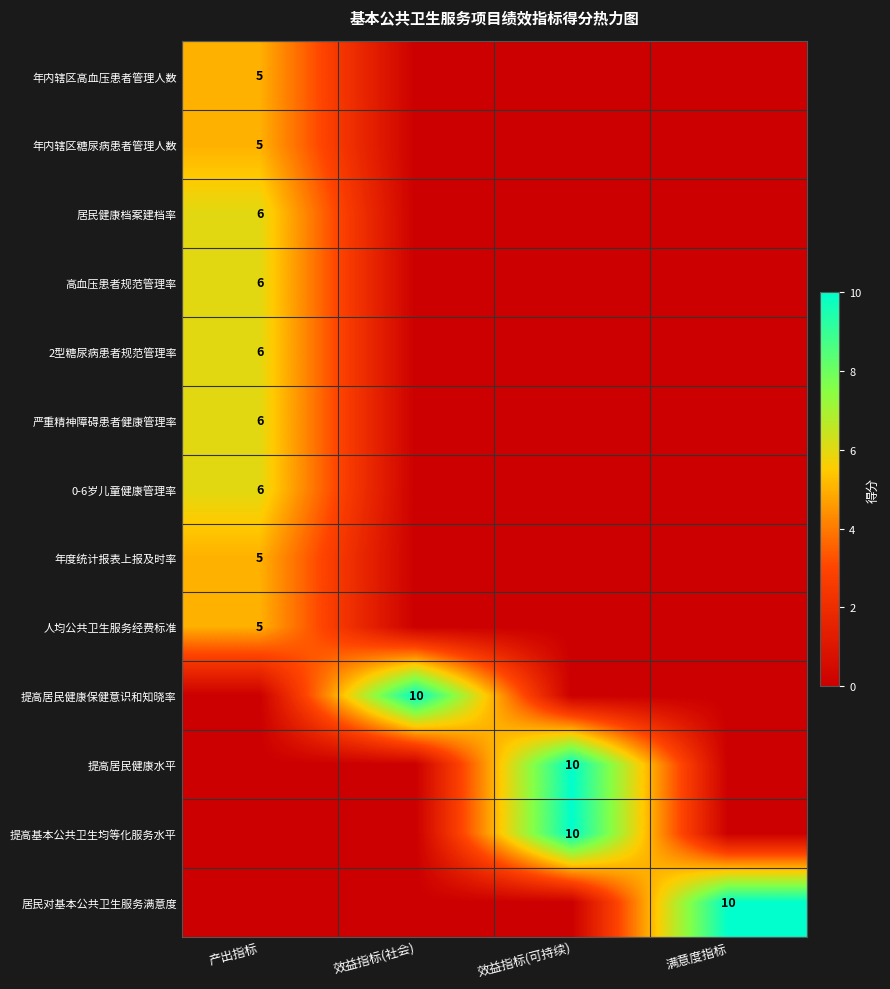

Is it true that 年内辖区高血压患者管理人数 equals 3 at 产出指标?

False